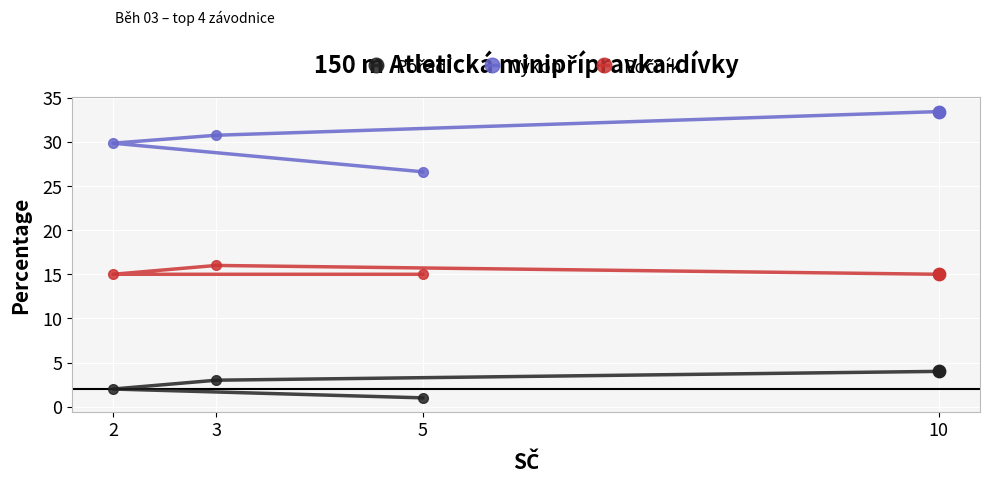

At which category is the sum across all series the highest?

10